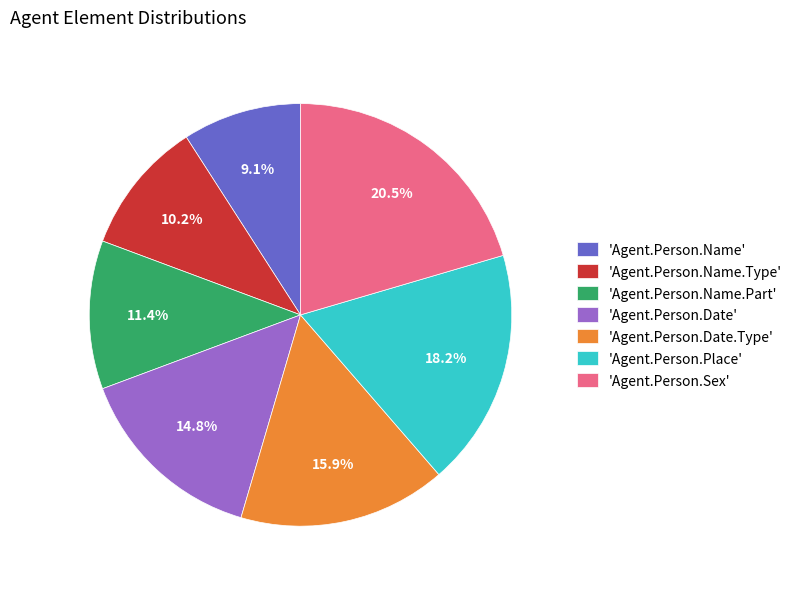

Which has a higher value, 'Agent.Person.Date.Type' or 'Agent.Person.Place'?

'Agent.Person.Place'